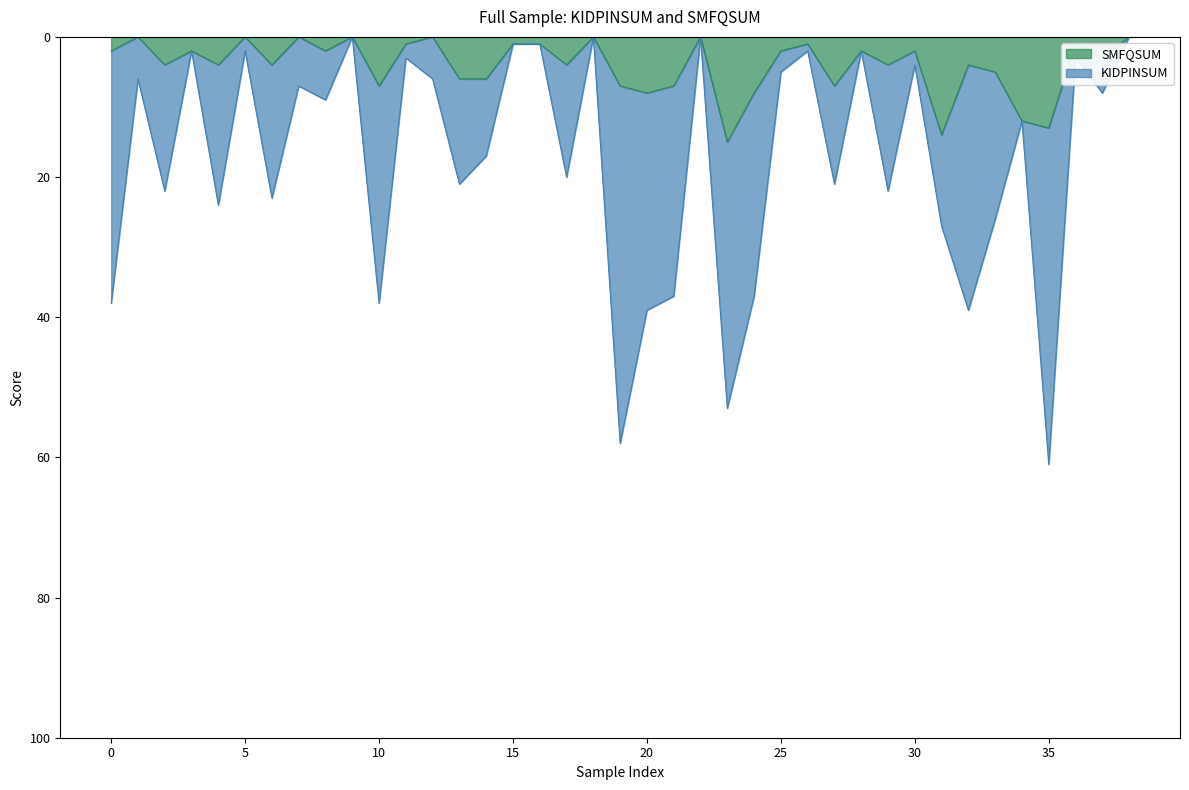

How many lines are shown in the chart?

2